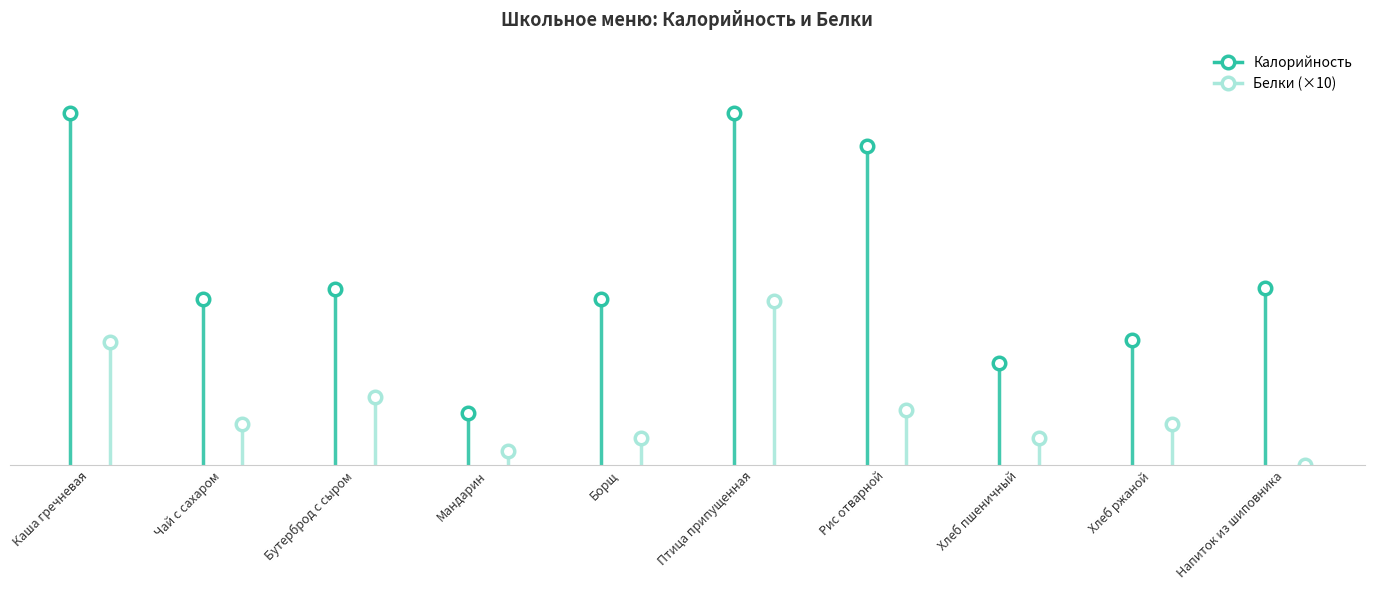

True or false: Калорийность and Белки cross at least once.

False